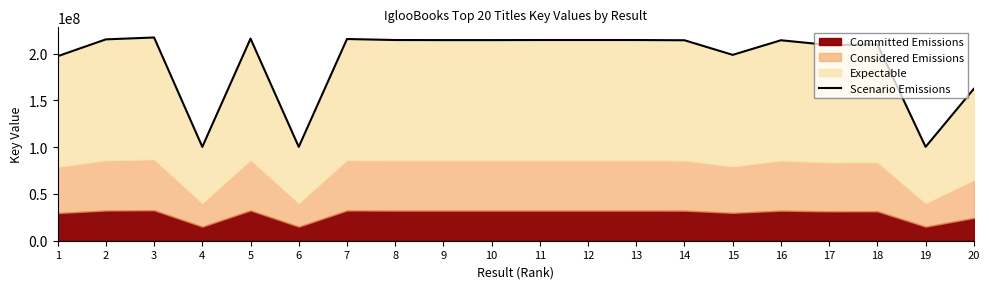

How many lines are shown in the chart?

1